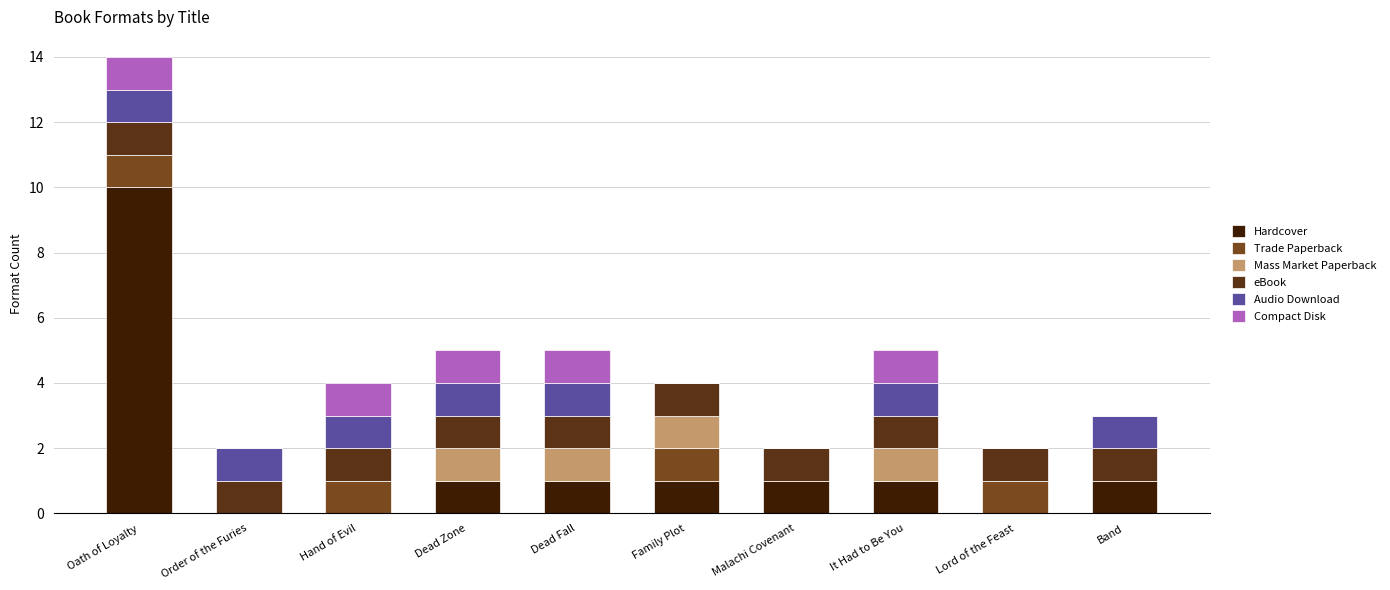

The Mass Market Paperback series shows 1 at It Had to Be You. True or false?

False